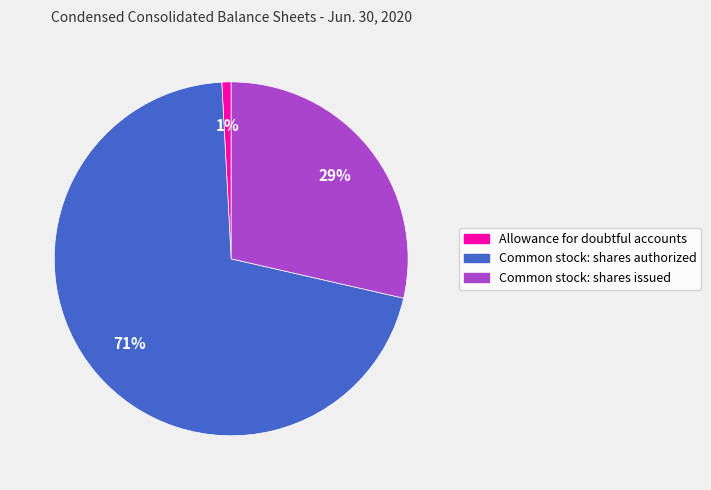

The Common stock: shares issued slice represents 29% of the pie. True or false?

True